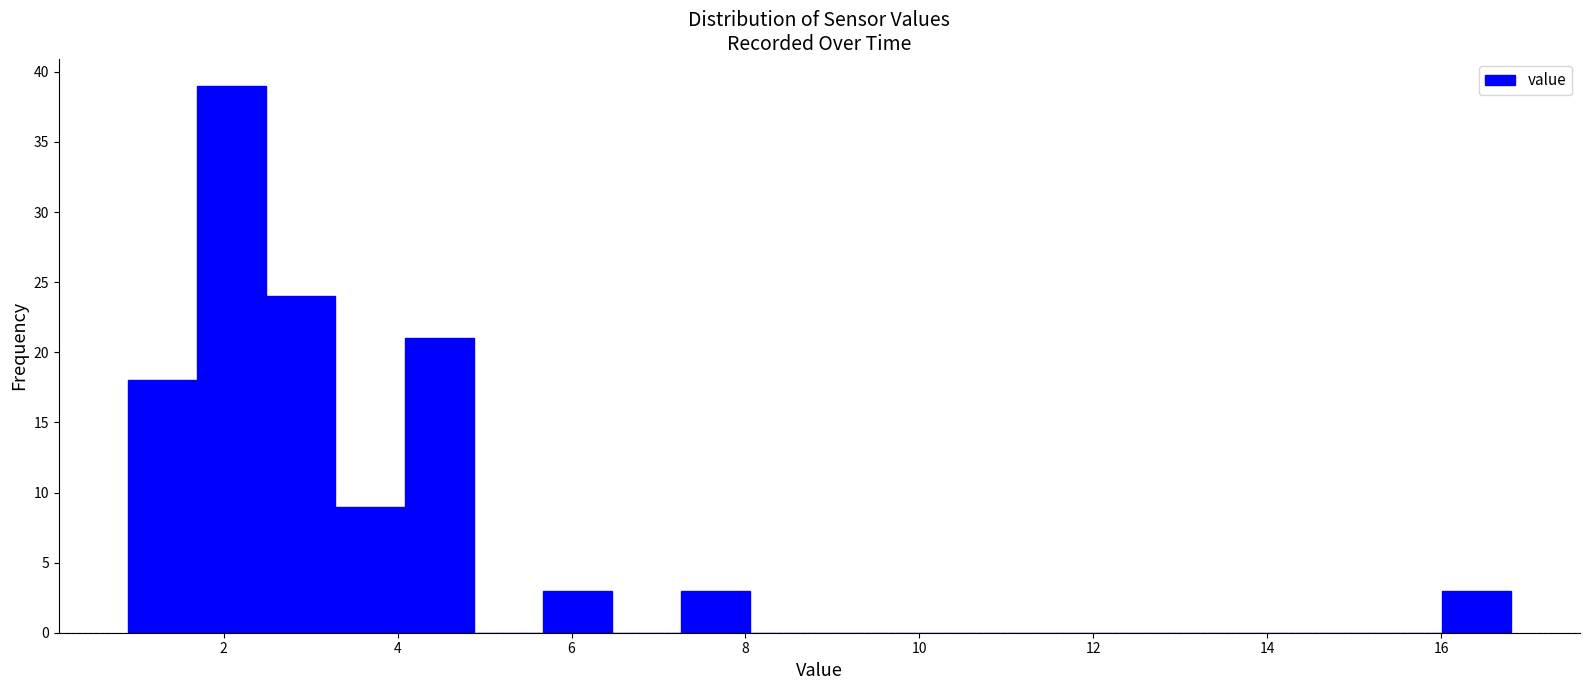

Around what value on the x-axis is the tallest bar? Give the approximate position of its centre, as read against the axis.

2.0